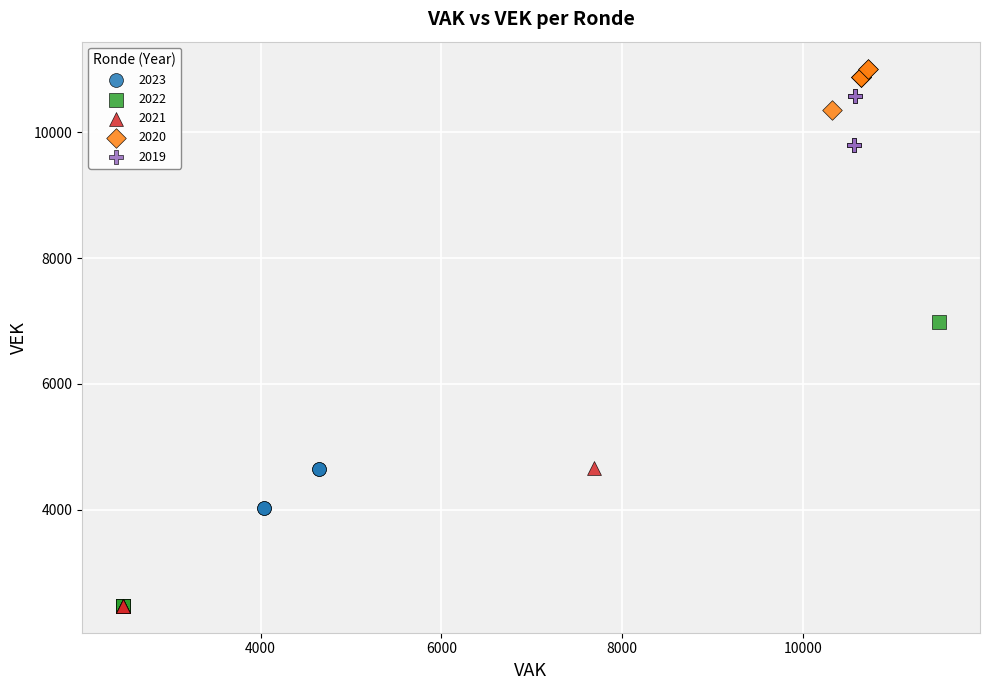

Which series has the widest spread of Y values?

2022